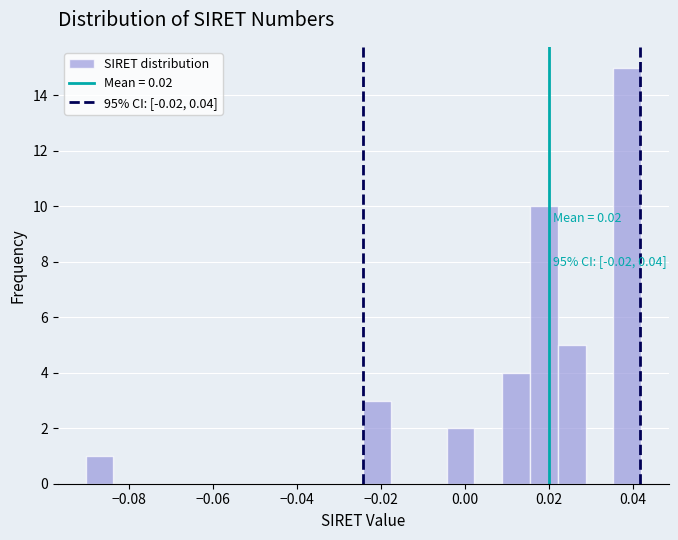

Read against the x-axis, roughly where is the centre of the tallest bar?

0.038